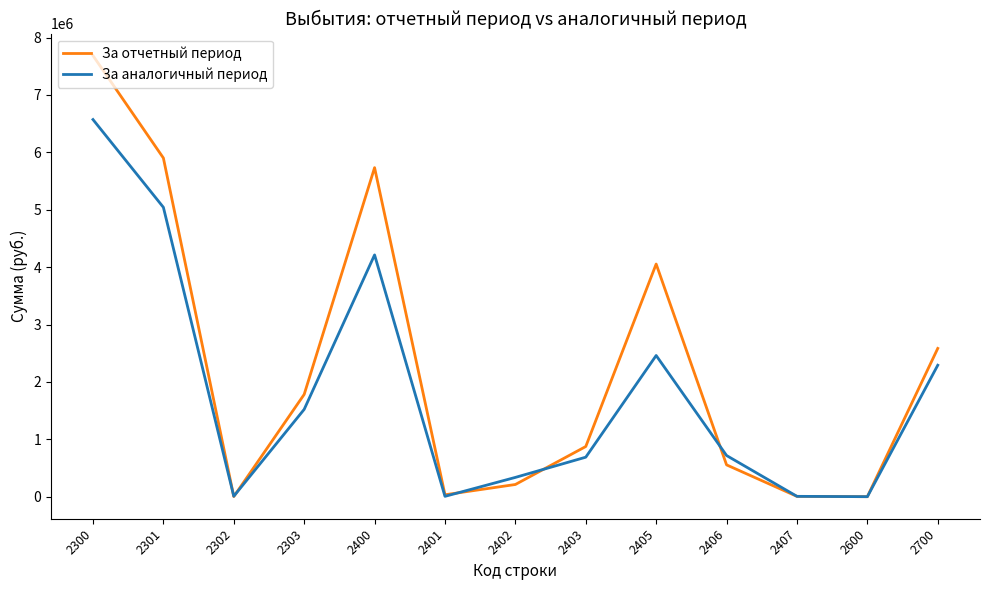

Is it true that За аналогичный период equals 335906.1 at 2402?

True